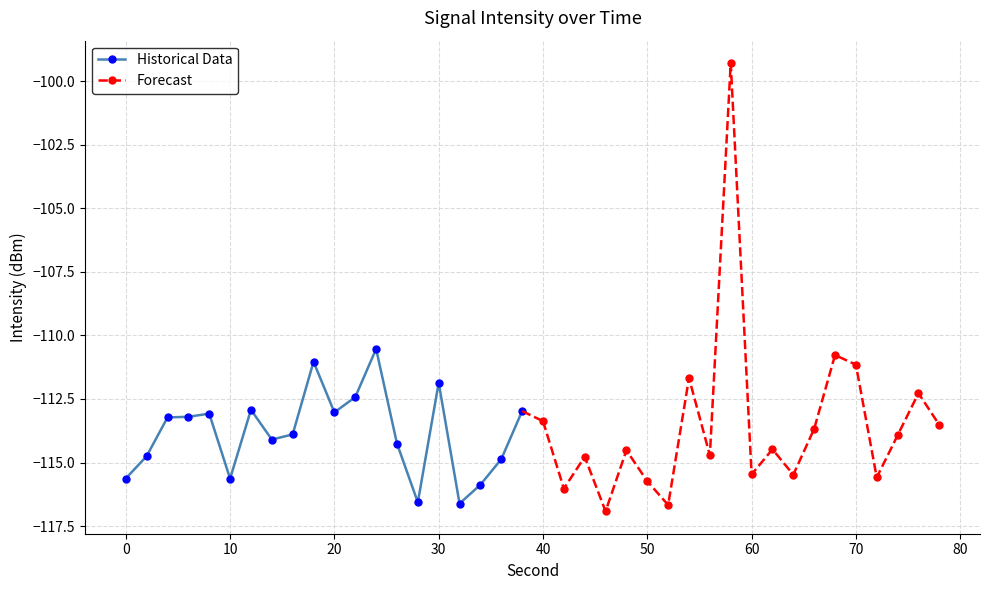

Which series has the largest total across all categories?

Forecast